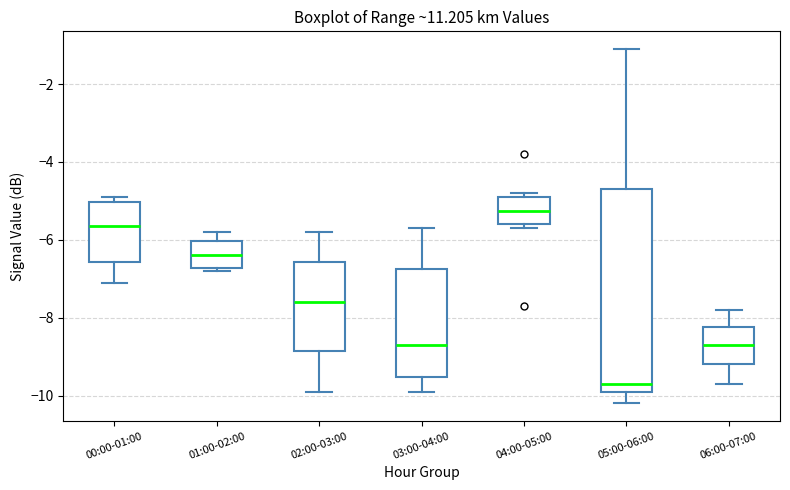

Which box's median line is the highest?

04:00-05:00